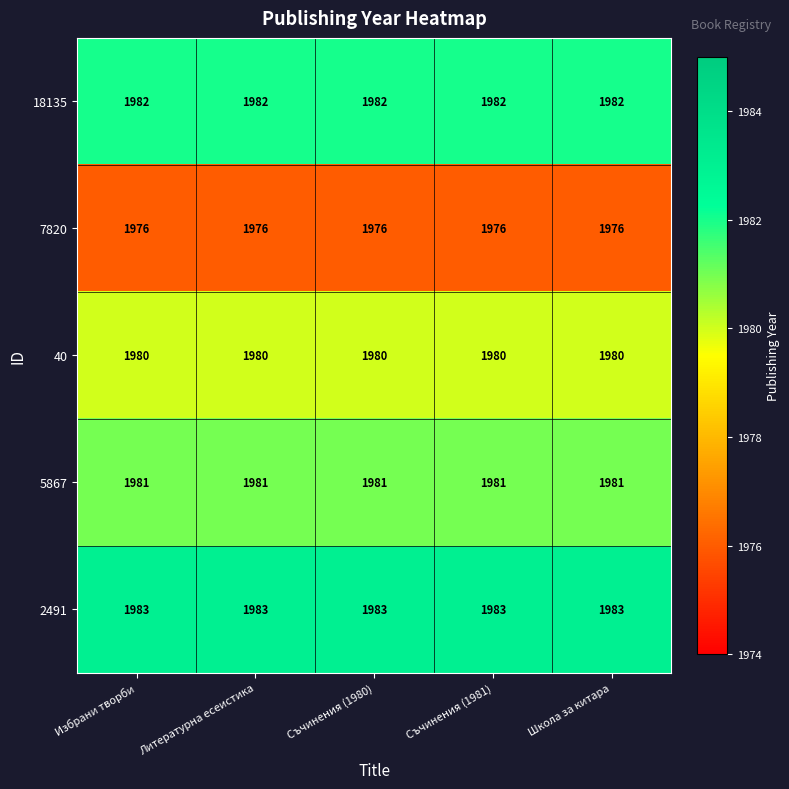

True or false: 5867 has a value of 2816 at Съчинения (1980).

False